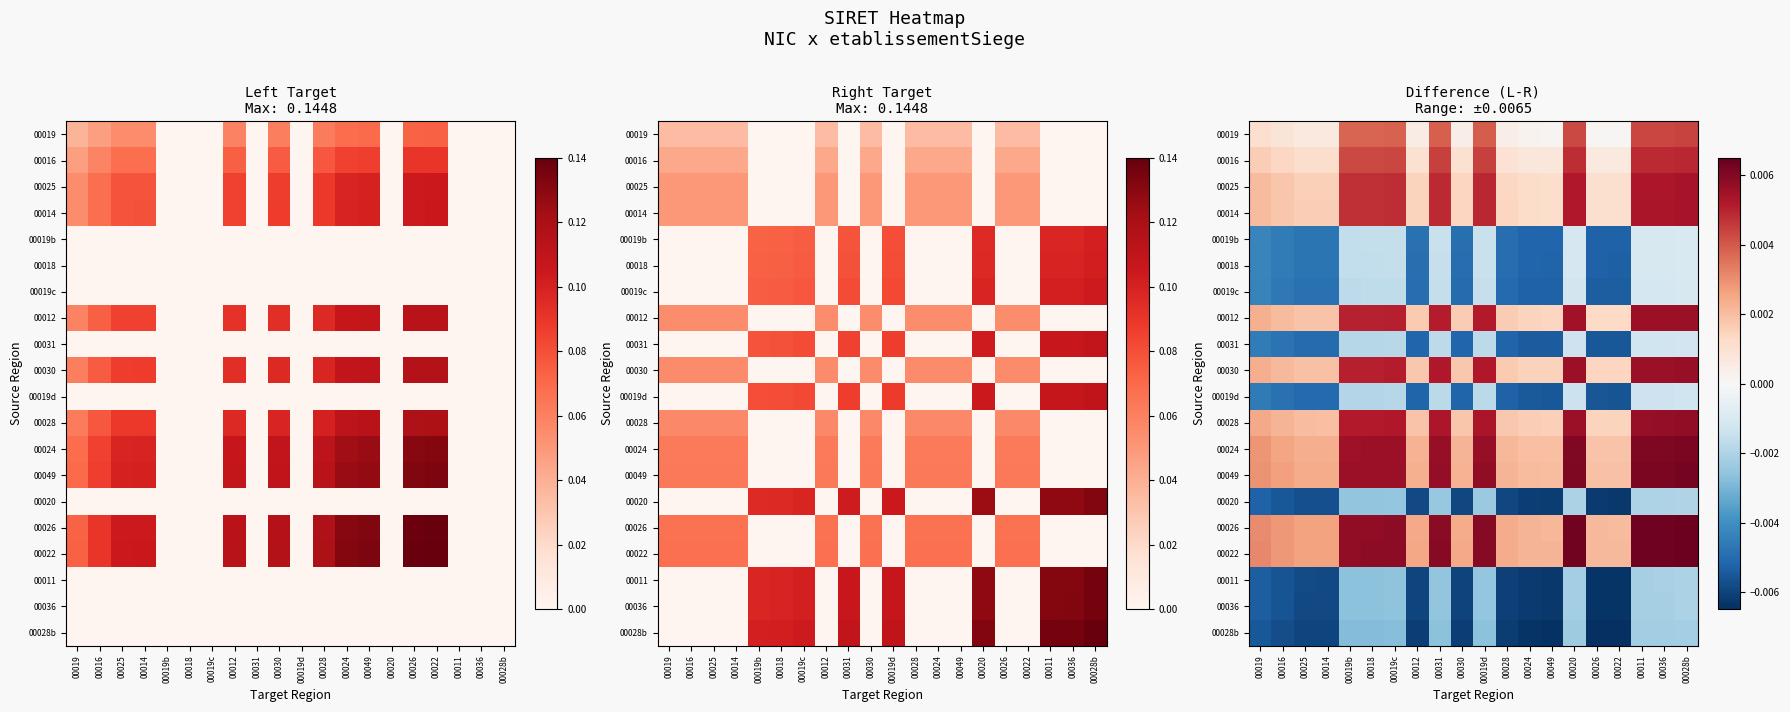

The 00025 series shows 0.0 at 00030. True or false?

True